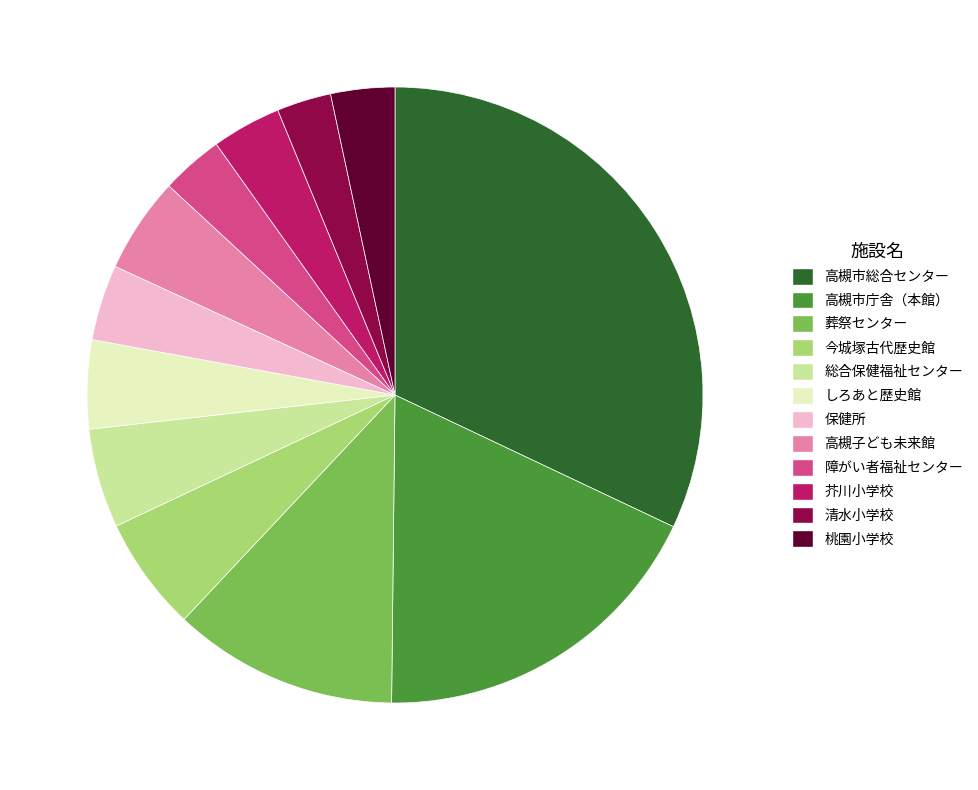

True or false: 桃園小学校 accounts for 12% of the total.

False